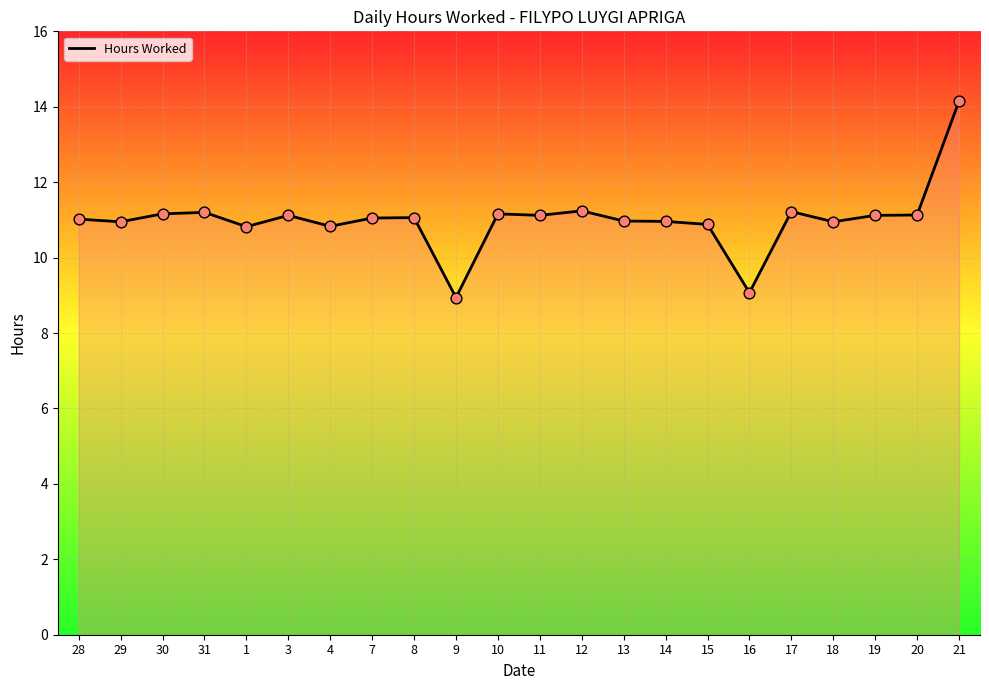

What is the ratio of the value at 7 to the value at 31?

1.0